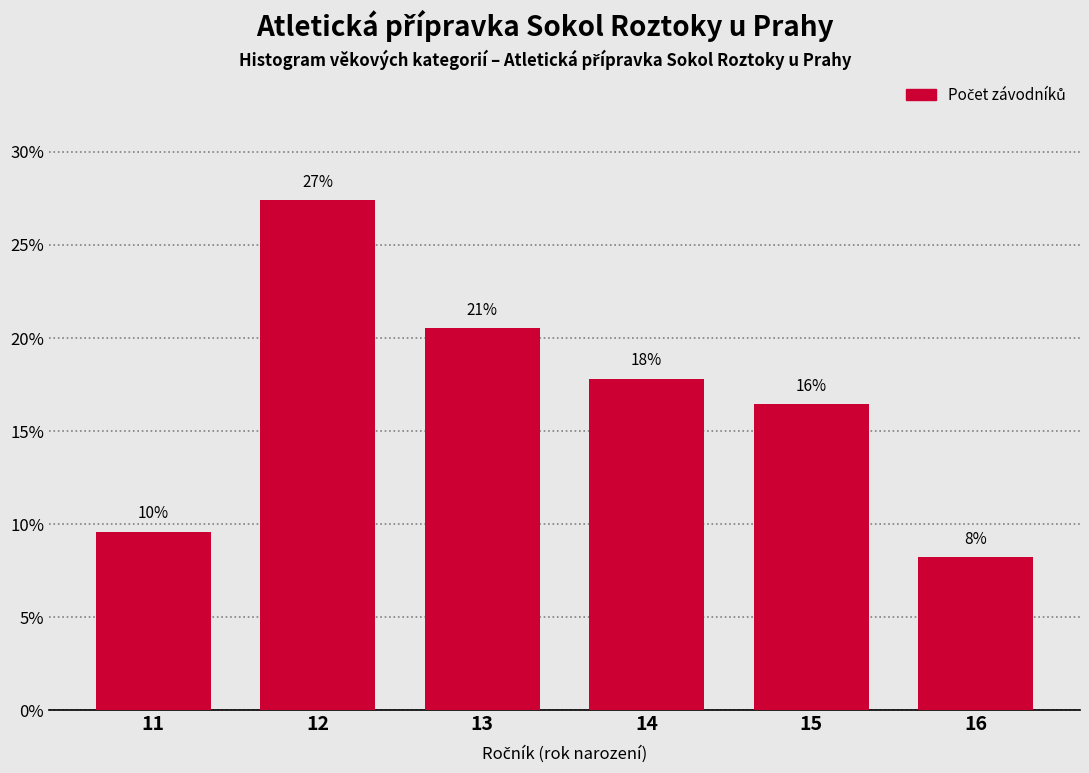

Does the chart contain any negative values?

No